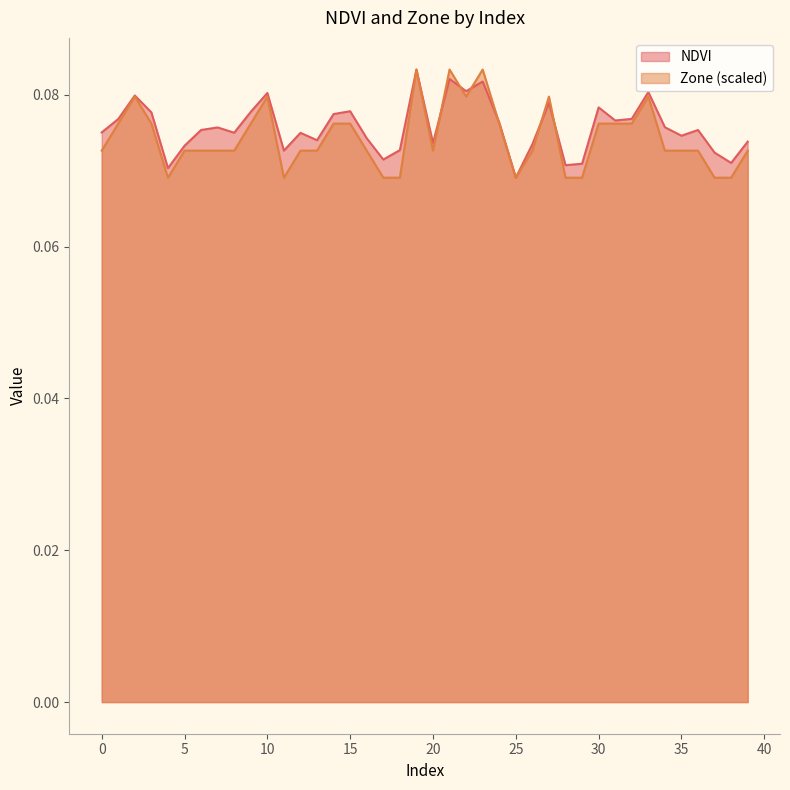

Rank the series at 23 from highest to lowest value.

Zone, NDVI